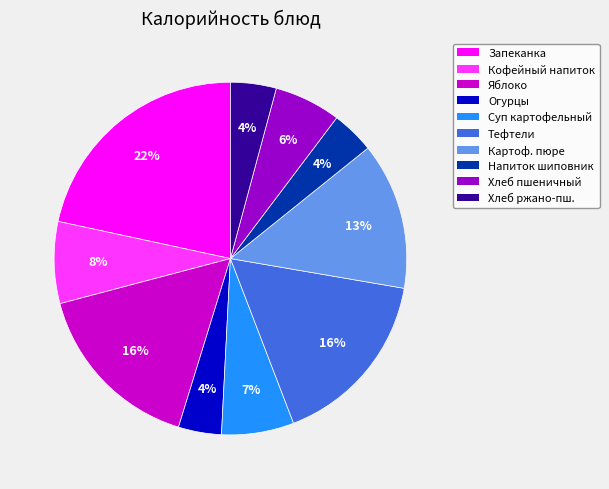

To the nearest percent, what is the difference between the largest and smallest slice percentages?

18%